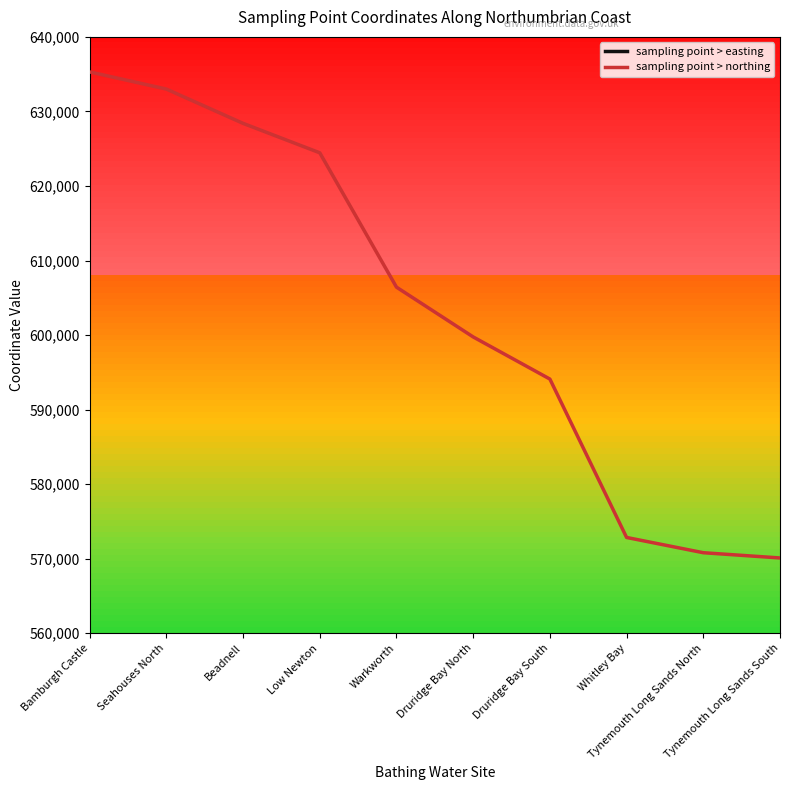

What is the total value across all series at Druridge Bay North?

1027250